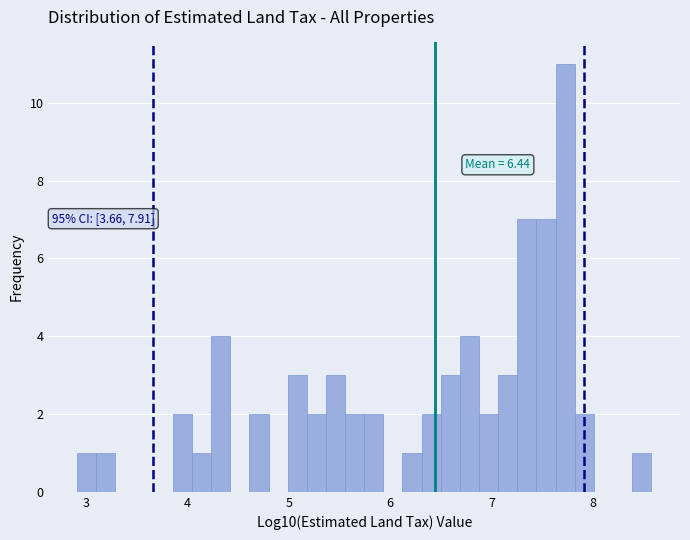

Read against the x-axis, roughly where is the centre of the tallest bar?

7.7